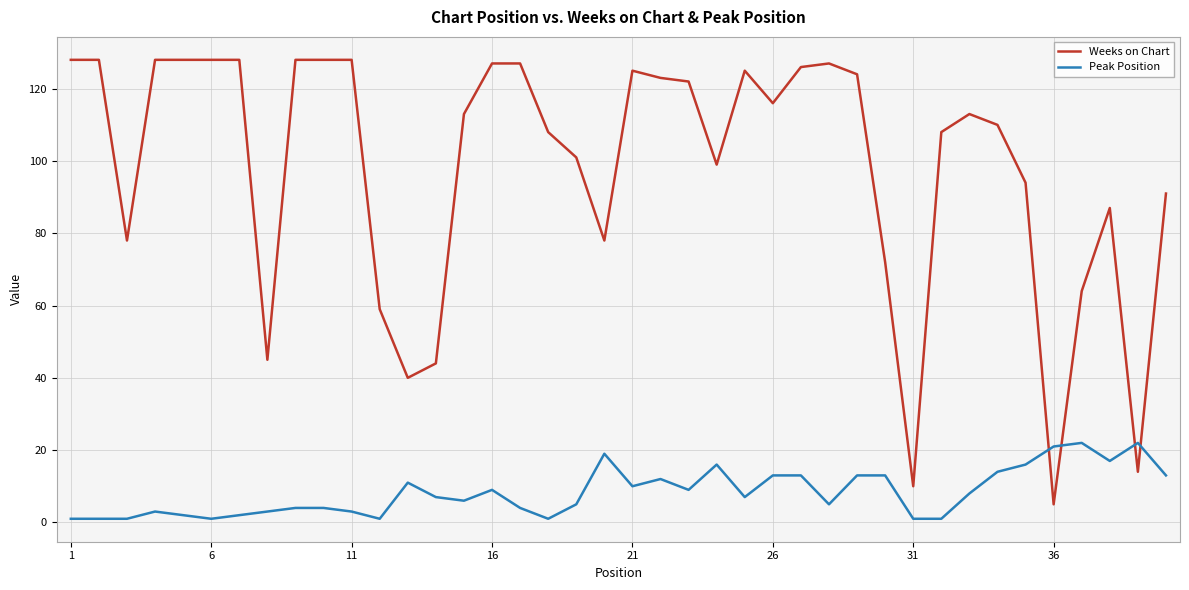

Which series has the largest total across all categories?

Weeks on Chart